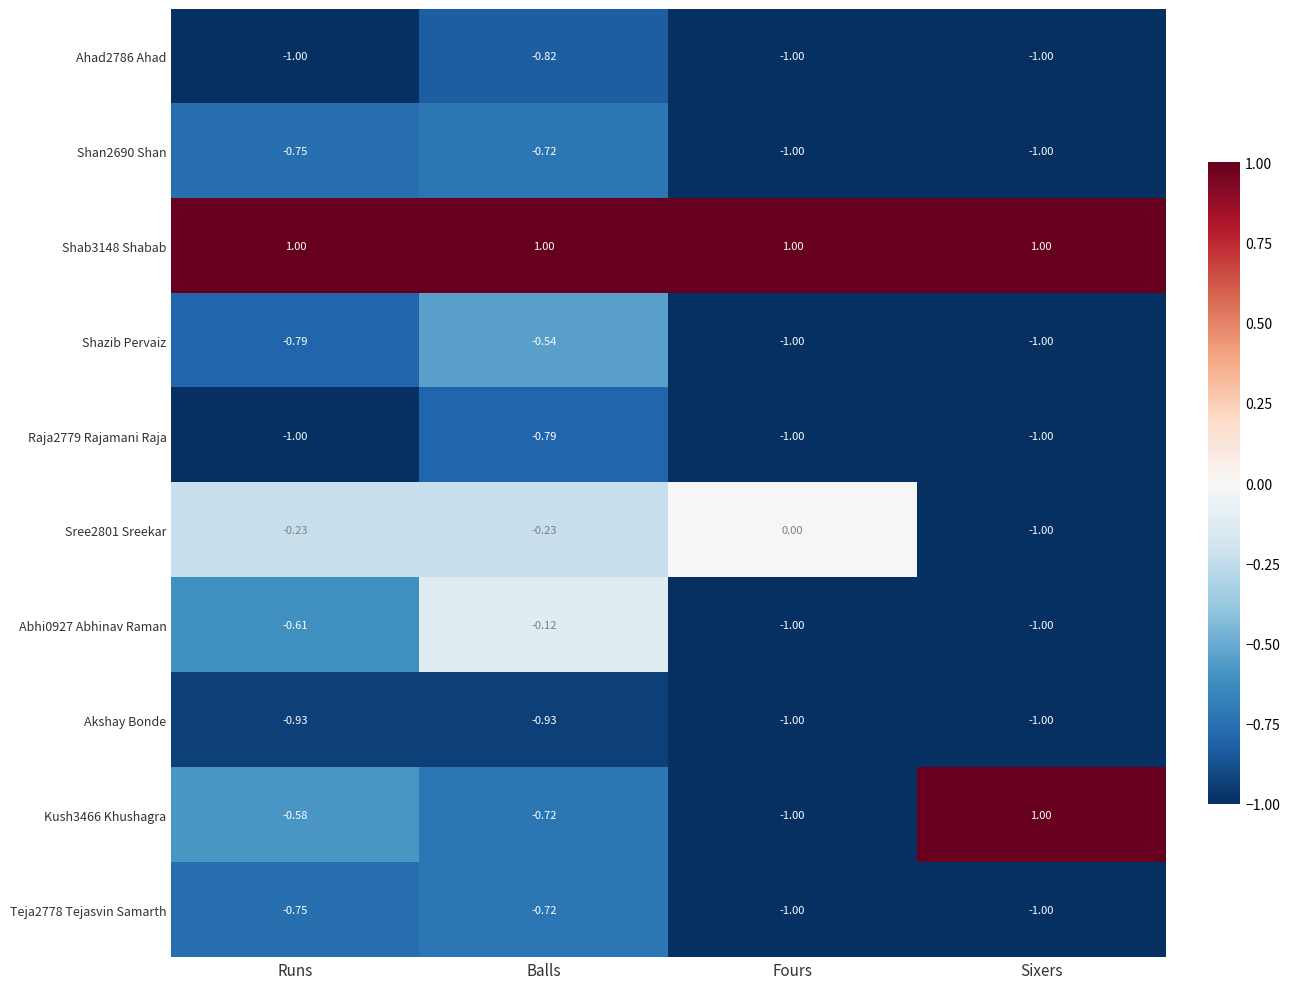

Which category has the highest value in the Sree2801 Sreekar series?

Fours